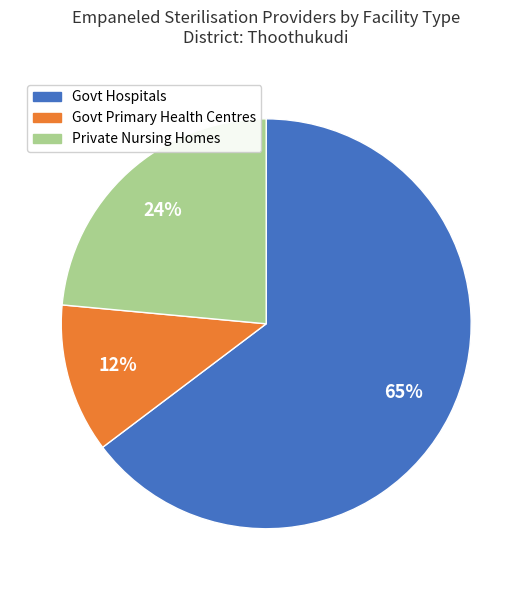

What is the ratio of the value at Govt Primary Health Centres to the value at Private Nursing Homes?

0.5